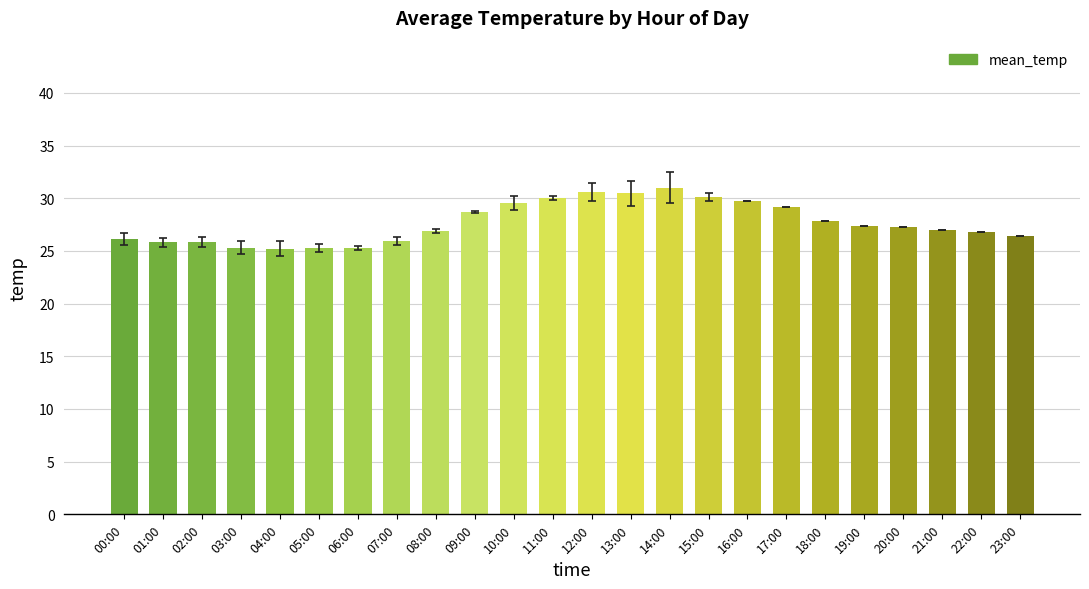

What is the change in value from 14:00 to 17:00?

-1.8